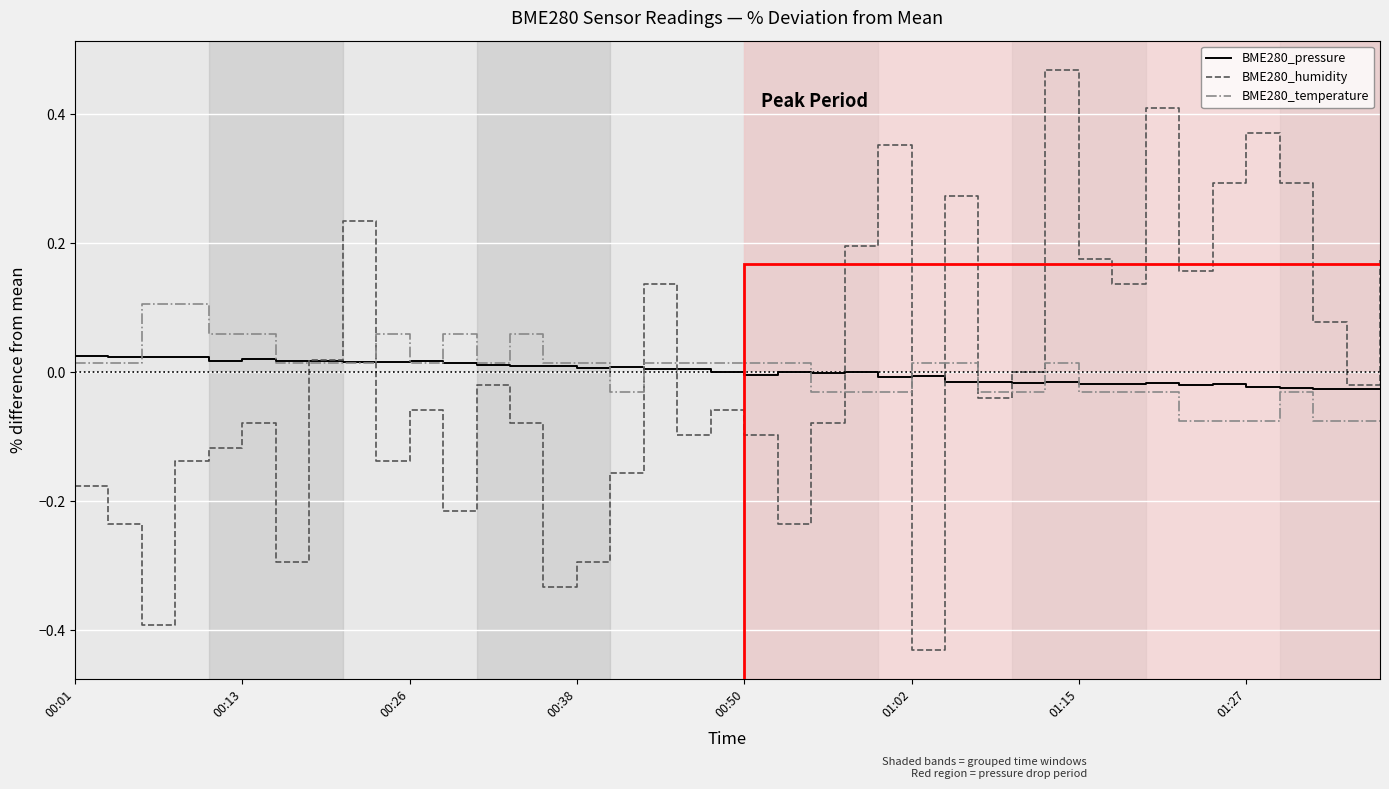

Rank the series by their maximum value, from lowest to highest.

BME280_pressure, BME280_temperature, BME280_humidity